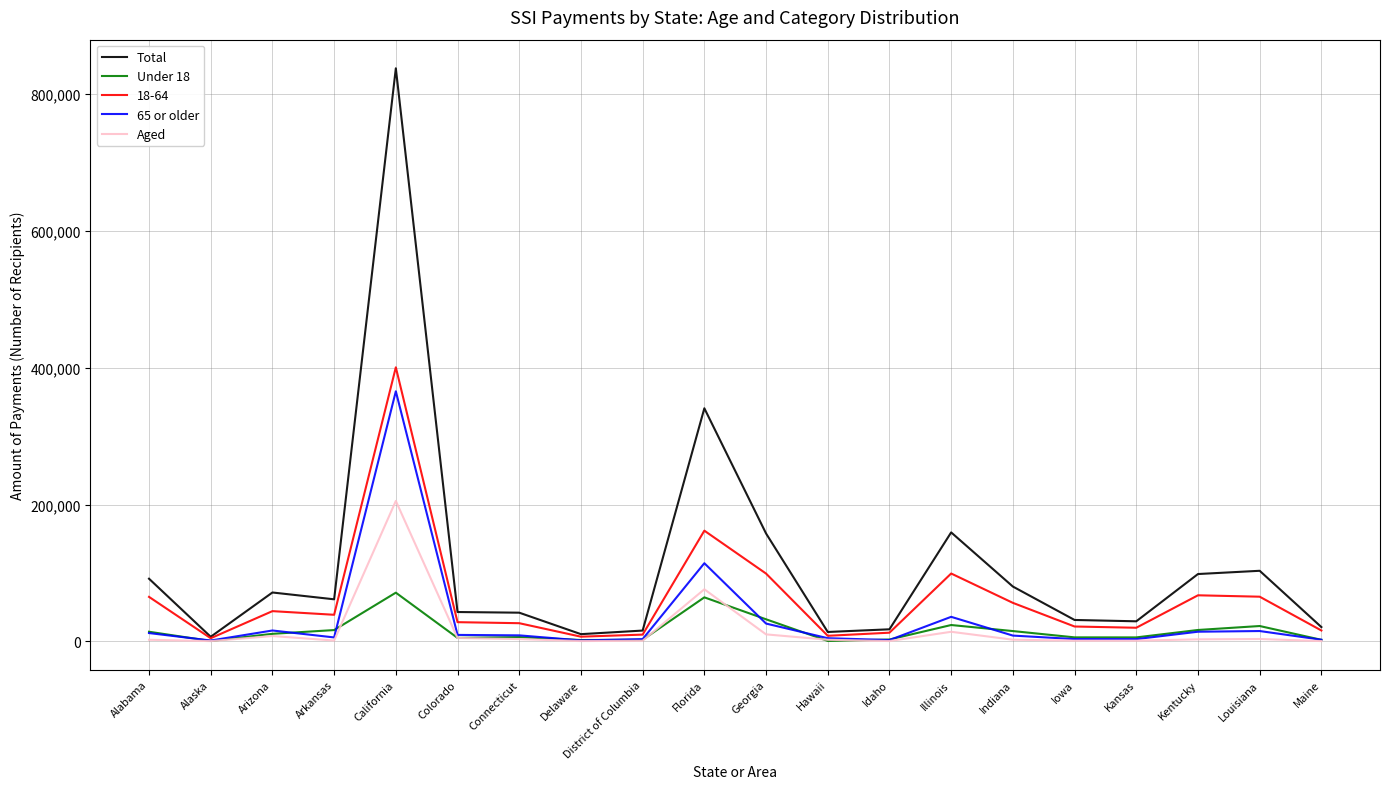

How many lines are shown in the chart?

5